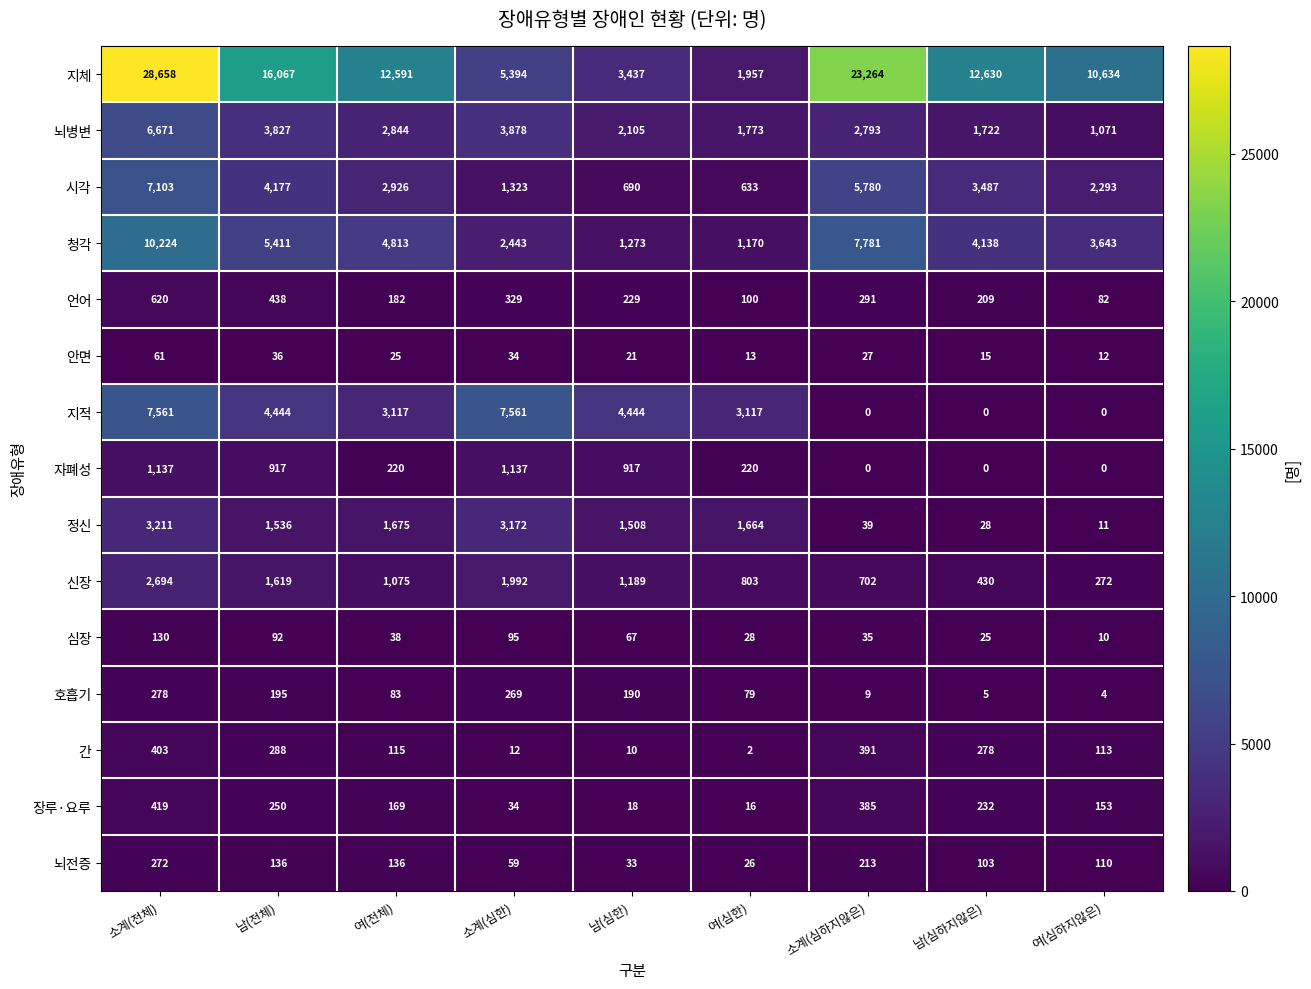

At which label does 신장 first exceed 1075?

소계(전체)